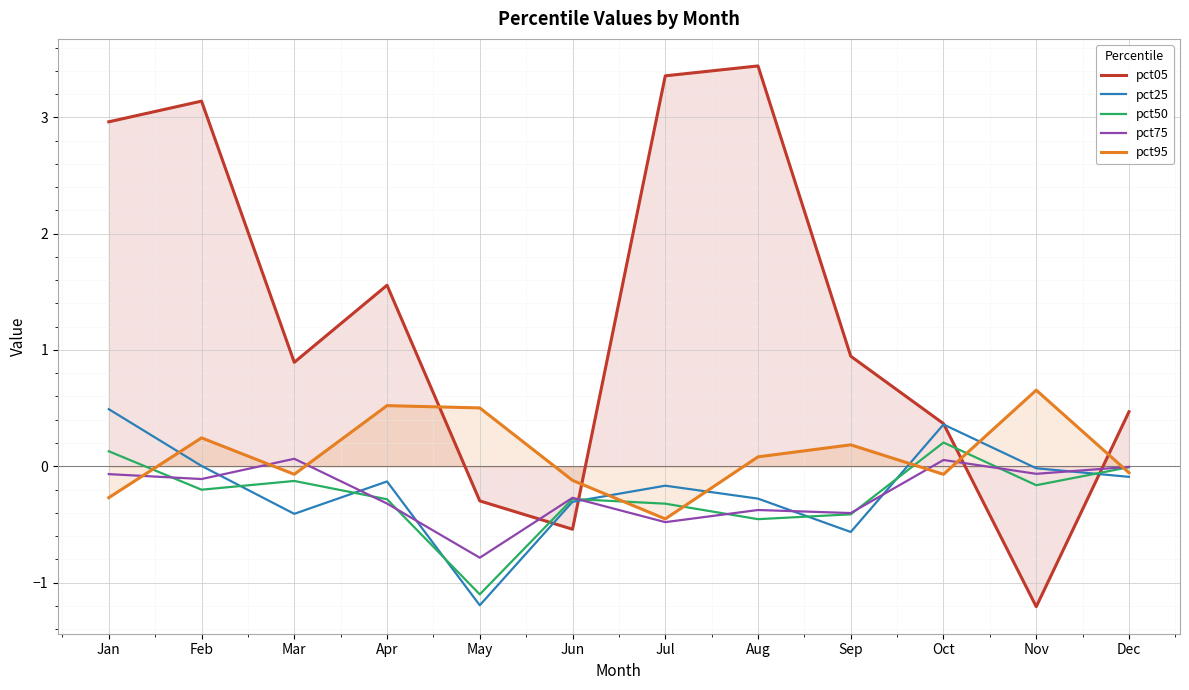

Reading left to right, transcribe all the data shown in this chart.

pct05: 3.0	3.1	0.9	1.6	-0.3	-0.5	3.4	3.4	0.9	0.4	-1.2	0.5
pct25: 0.5	0.0	-0.4	-0.1	-1.2	-0.3	-0.2	-0.3	-0.6	0.4	-0.0	-0.1
pct50: 0.1	-0.2	-0.1	-0.3	-1.1	-0.3	-0.3	-0.5	-0.4	0.2	-0.2	-0.0
pct75: -0.1	-0.1	0.1	-0.3	-0.8	-0.3	-0.5	-0.4	-0.4	0.1	-0.1	-0.0
pct95: -0.3	0.2	-0.1	0.5	0.5	-0.1	-0.5	0.1	0.2	-0.1	0.7	-0.1